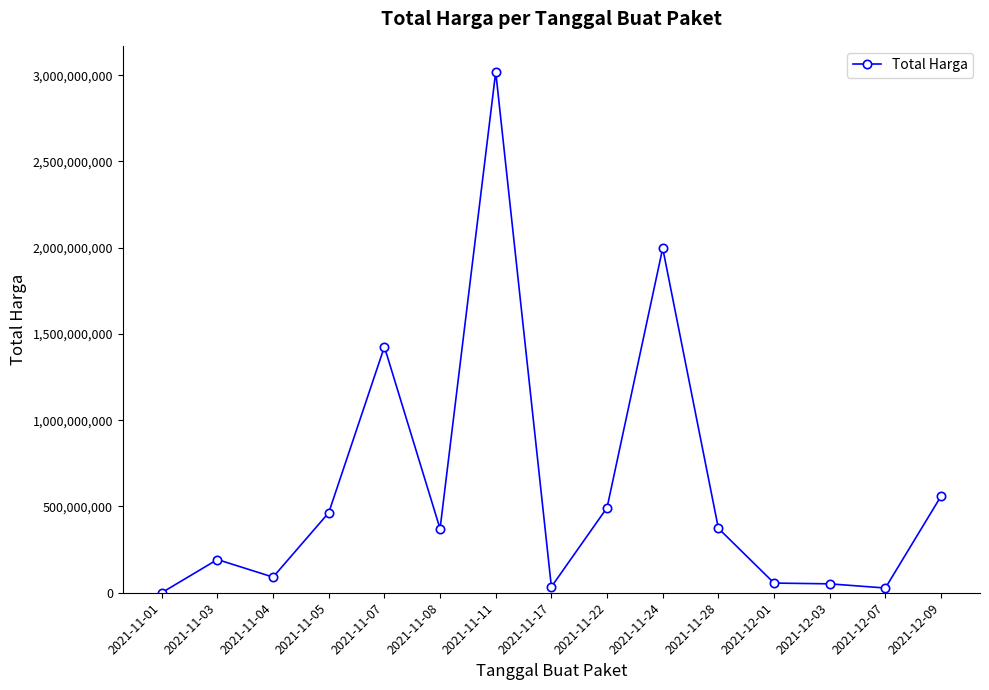

Where is the first local minimum?

2021-11-04